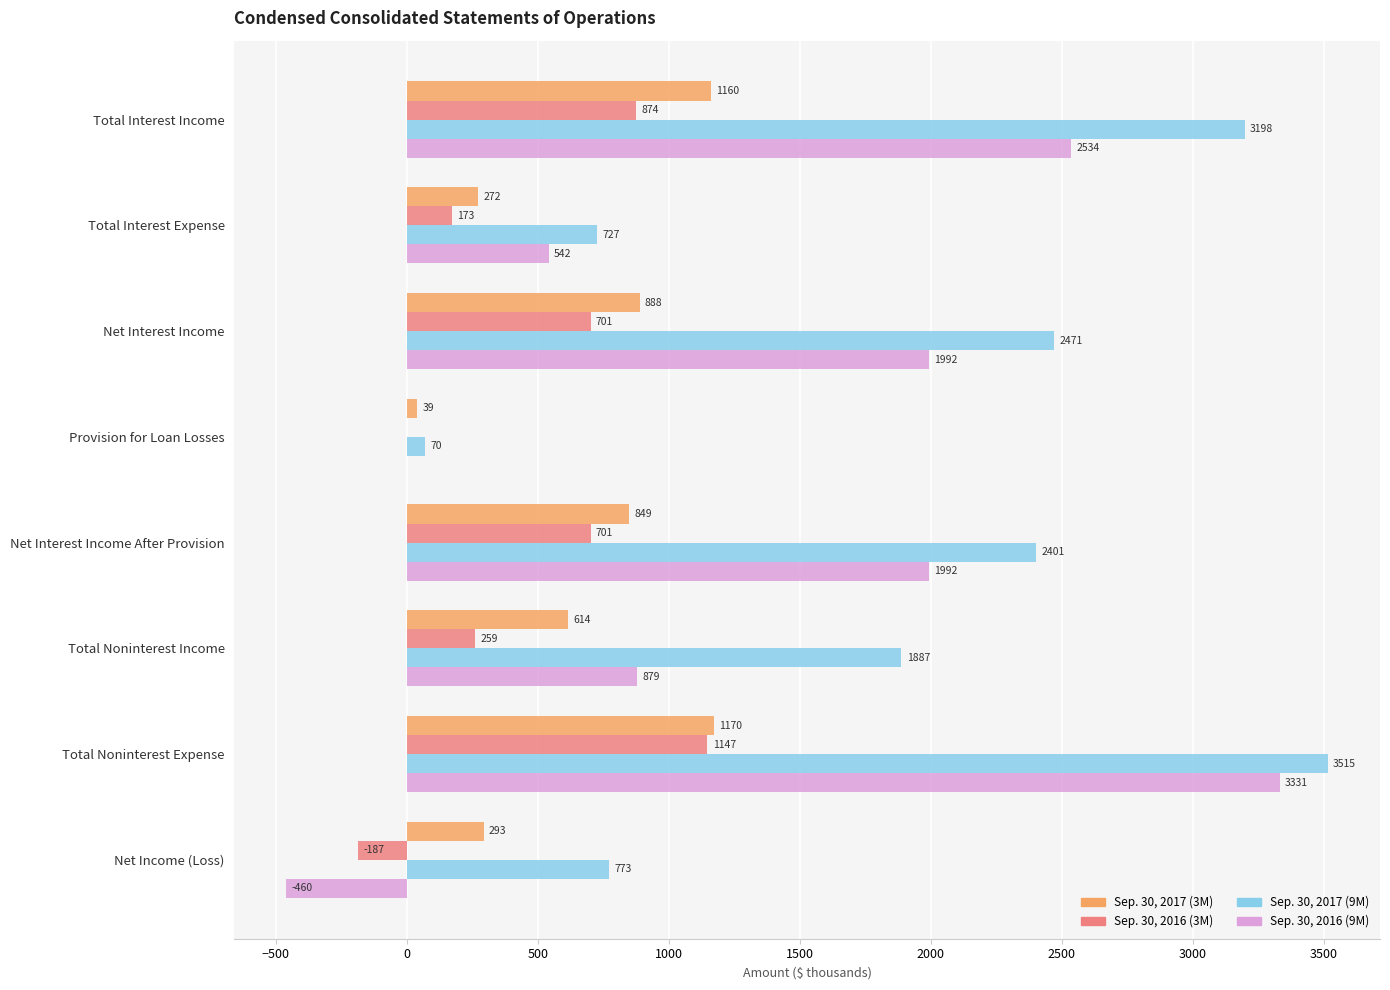

What is the sum of the Sep. 30, 2017 (3M) values at Total Noninterest Income and Net Income (Loss)?

907